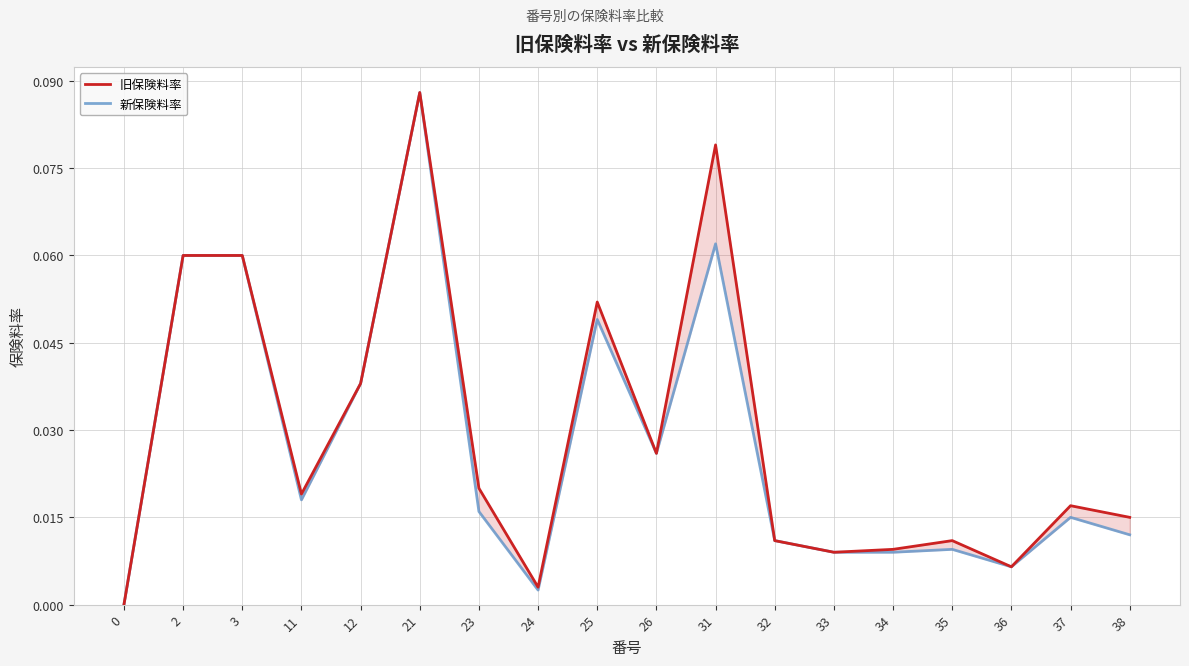

Count the number of data series in this chart.

2